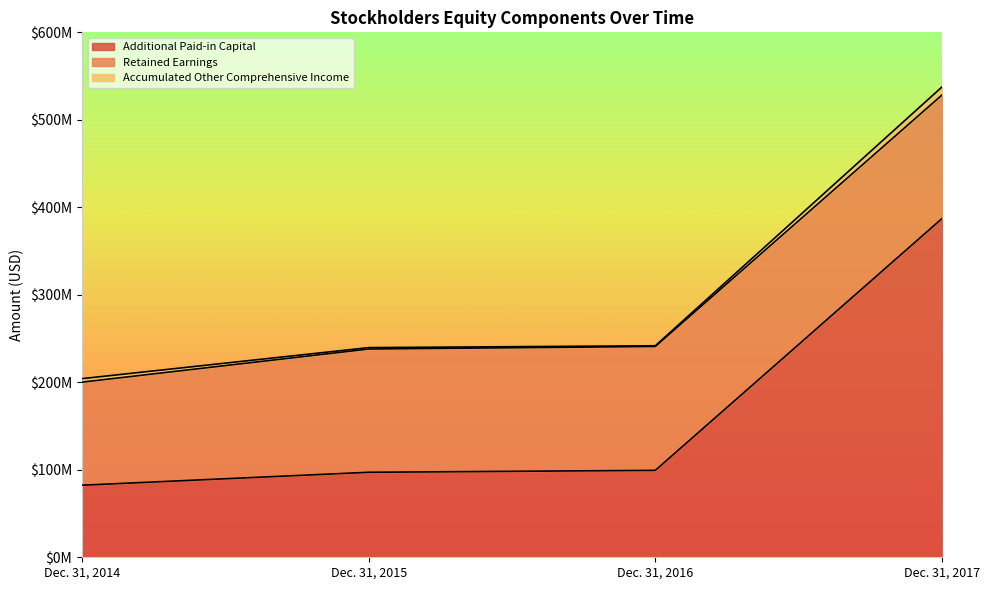

What is the lowest value of the Retained Earnings series?

117801000